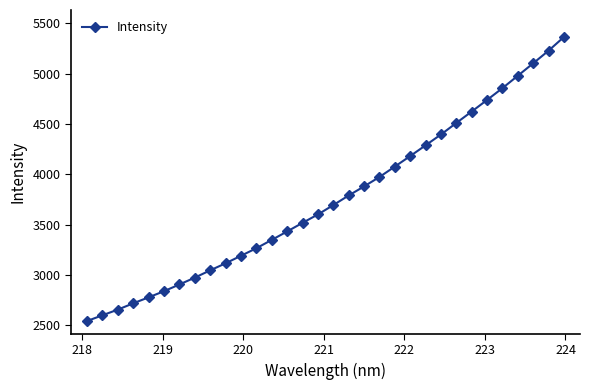

What is the minimum value shown in the chart?

2543.5